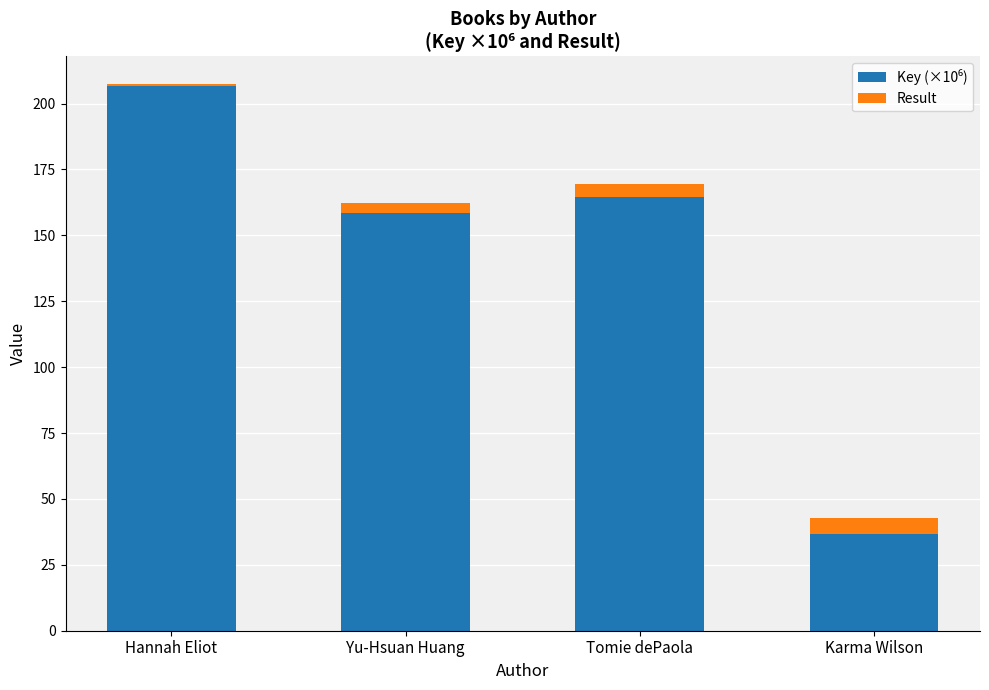

At which category is the sum across all series the highest?

Hannah Eliot